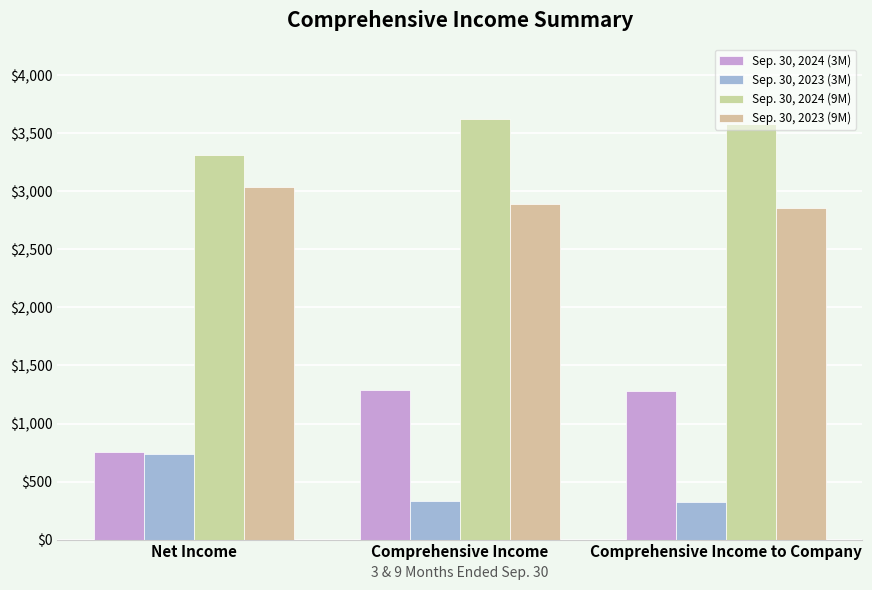

What is the label of the 2nd bar from the left?

Comprehensive Income